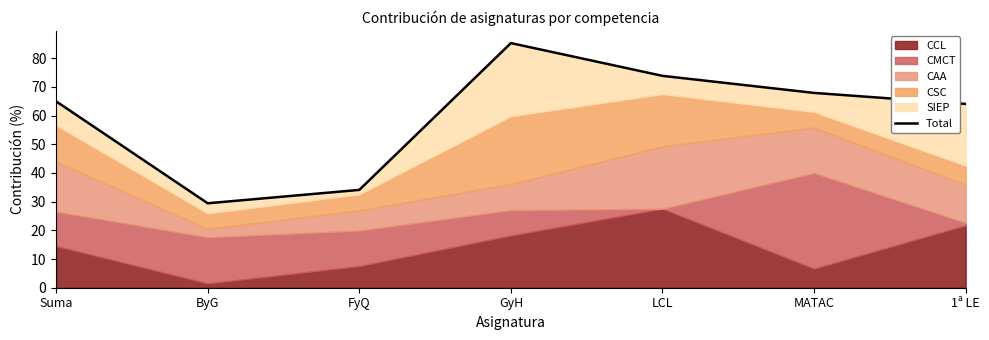

Where is the first local minimum?

ByG